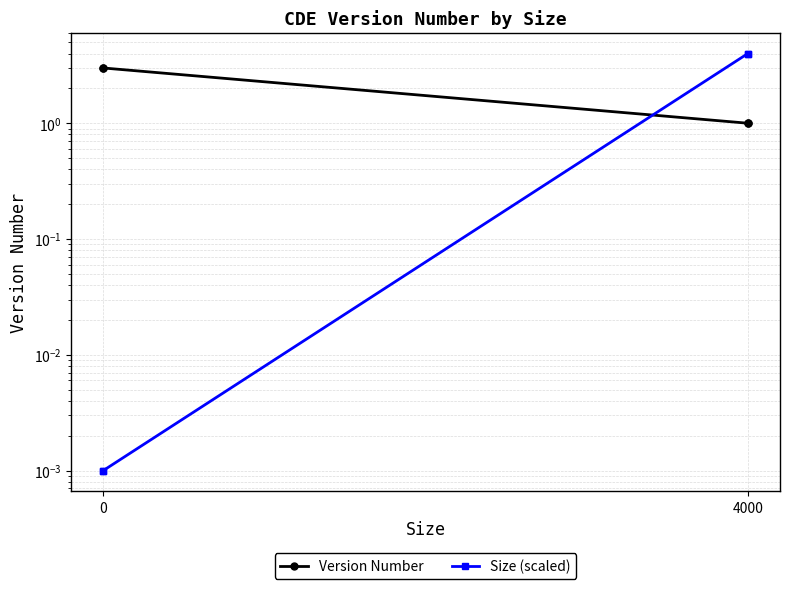

After their last crossing, which series has the higher values: Size (scaled) or Version Number?

Size (scaled)